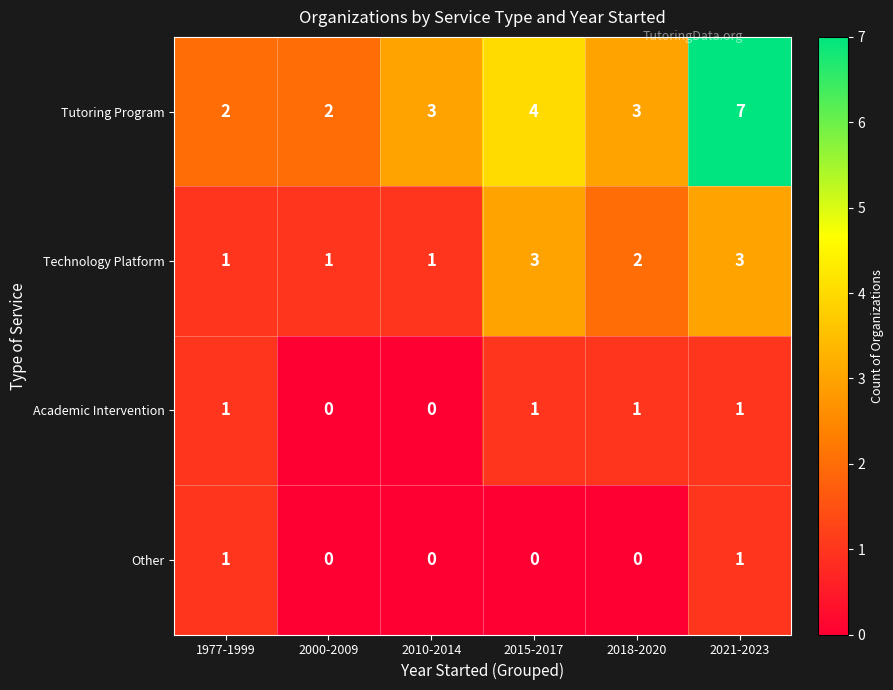

What is the sum of the Technology Platform values at 2021-2023 and 2010-2014?

4